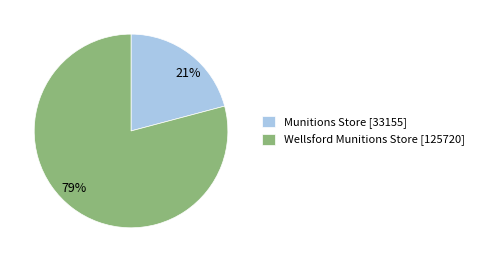

Which slice is the smallest?

Munitions Store